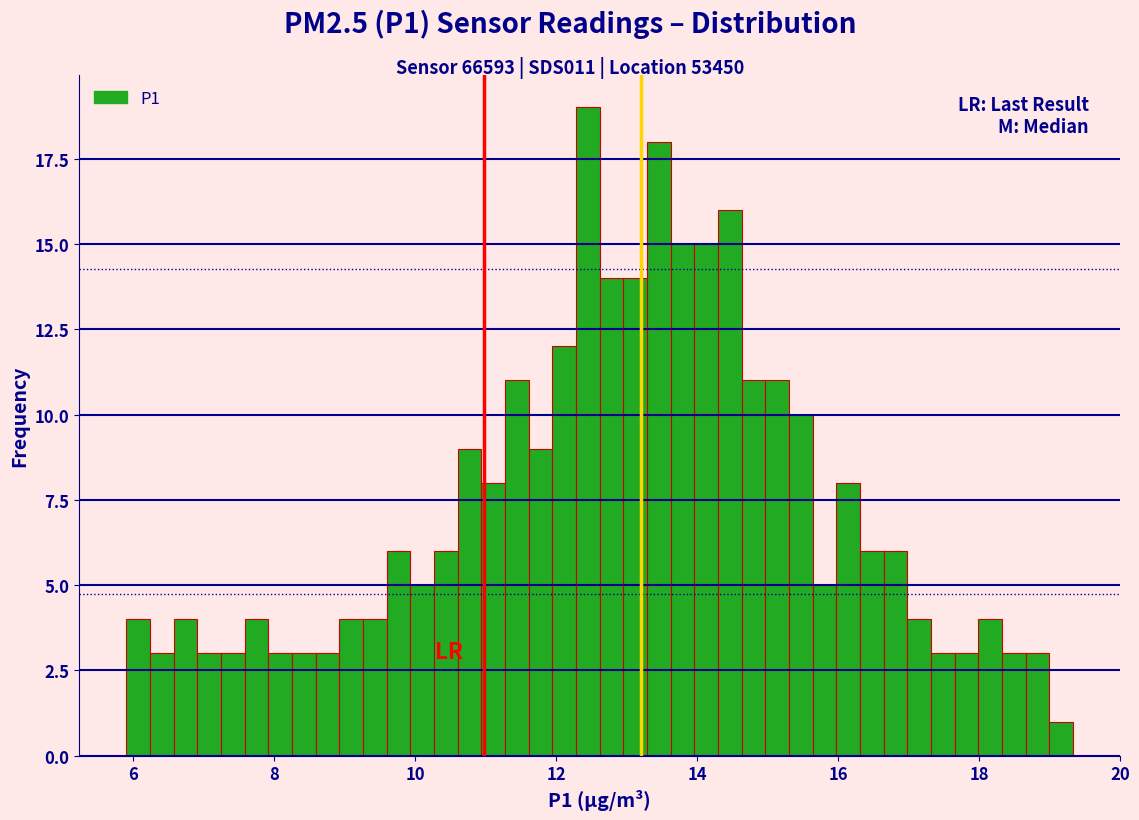

Read against the x-axis, roughly where is the centre of the tallest bar?

12.4